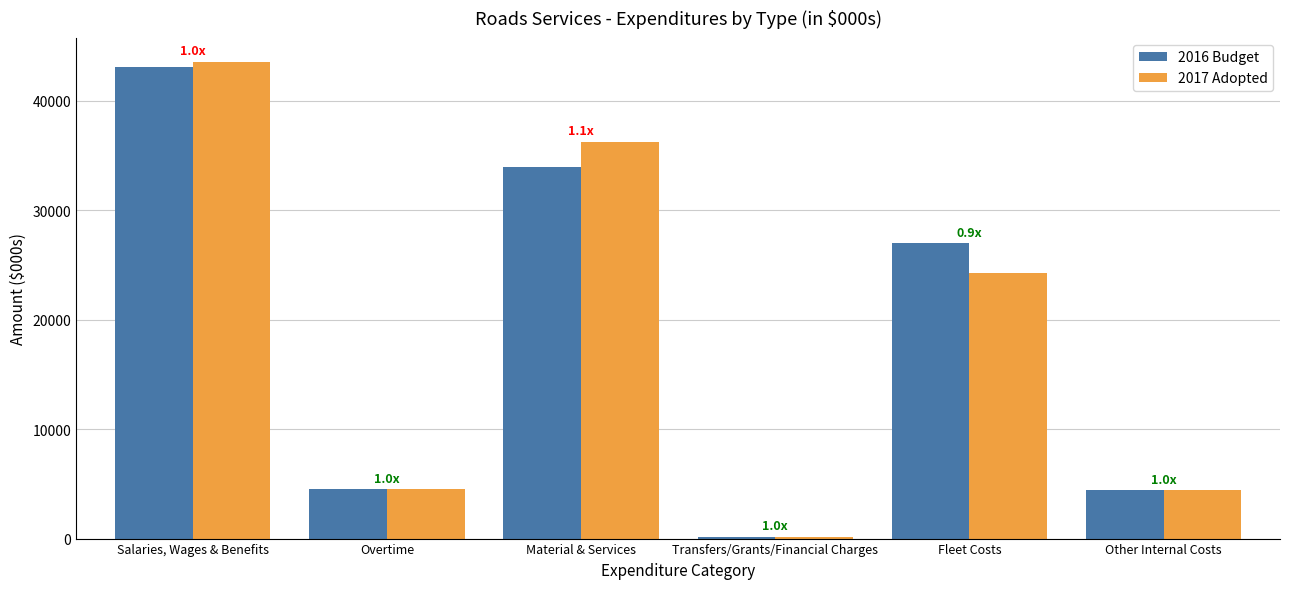

What is the label of the 1st bar from the left?

Salaries, Wages & Benefits